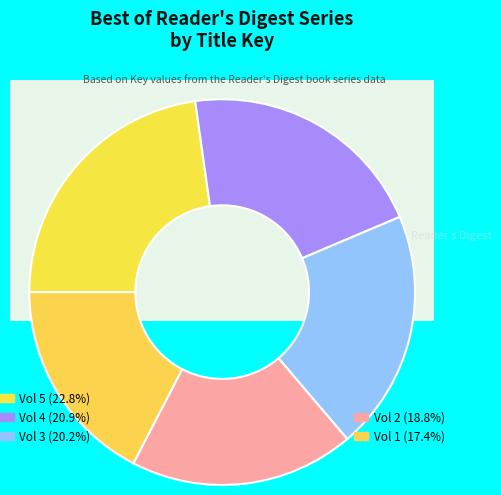

To the nearest percent, what is the average slice percentage?

20%